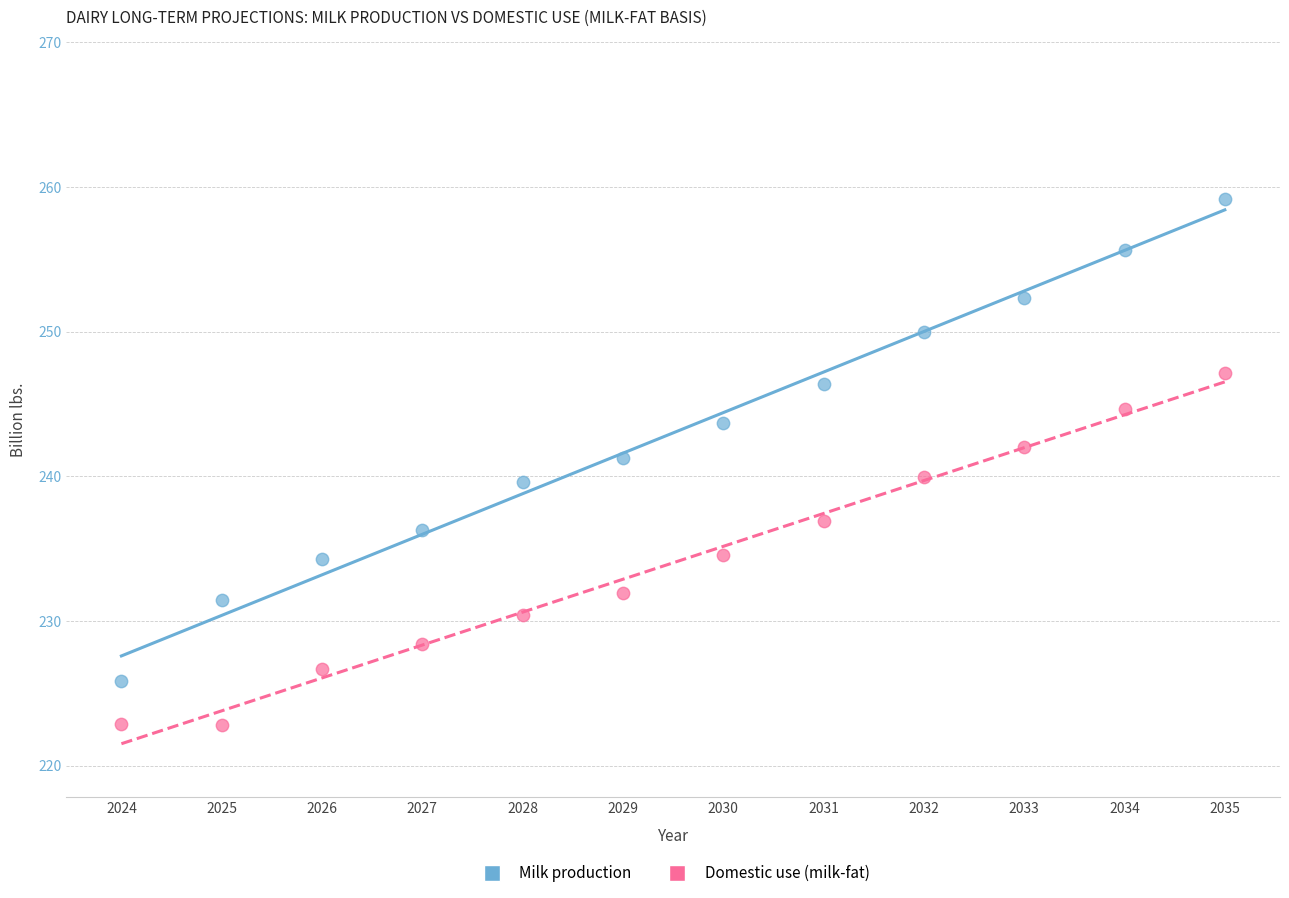

Which series reaches the minimum Y coordinate?

Domestic use (milk-fat)